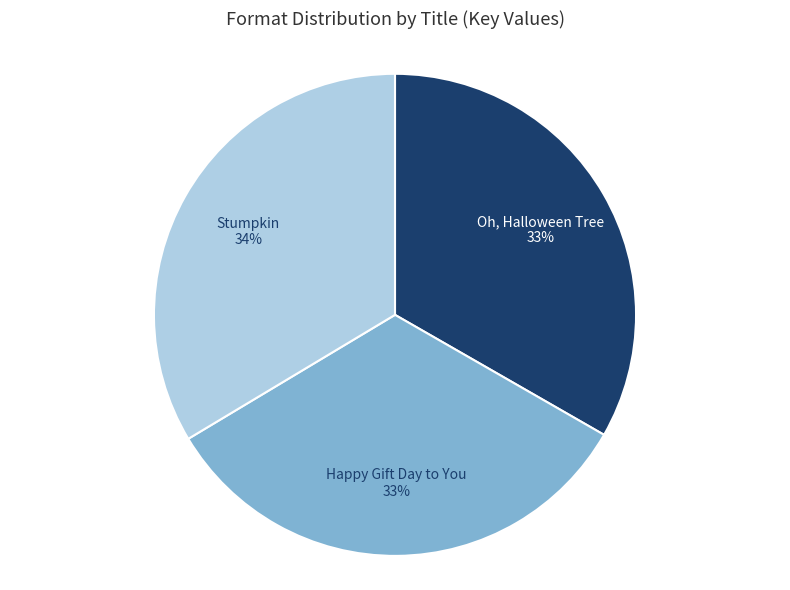

Approximately how many times larger is the value at Oh, Halloween Tree compared to Happy Gift Day to You?

1.0